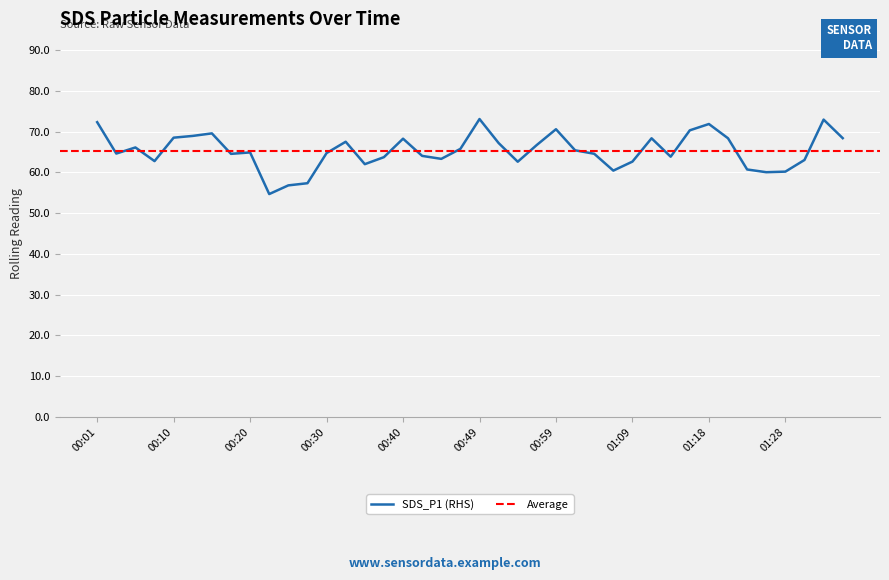

What is the sum of all values?

2611.3